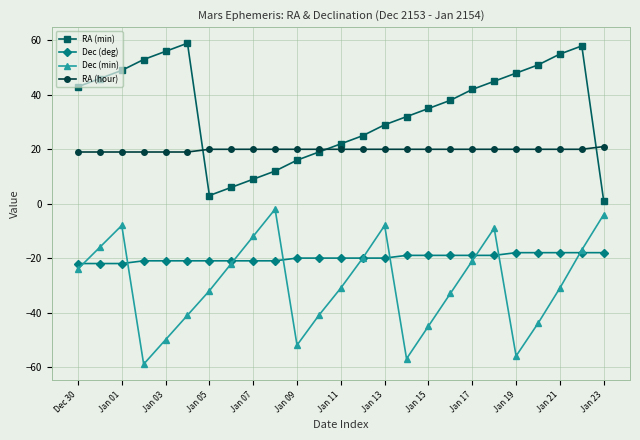

Which series has the largest total across all categories?

RA (min)